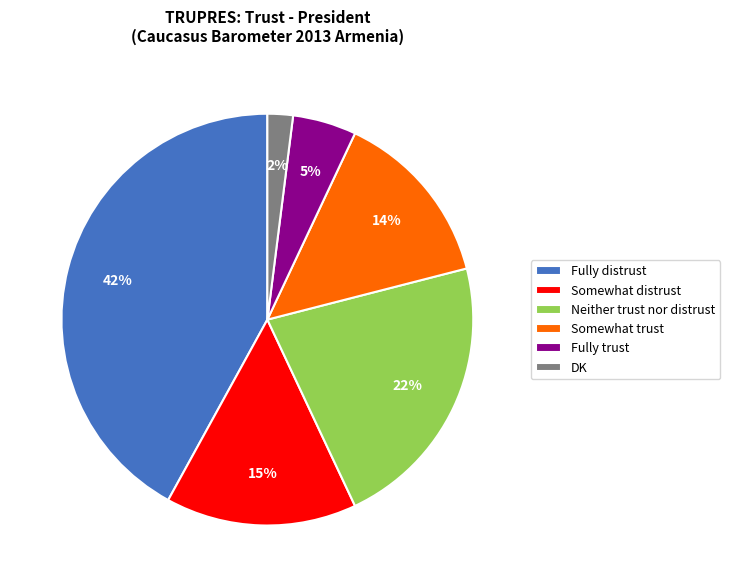

Is the sum of Neither trust nor distrust and Fully trust greater than half?

No